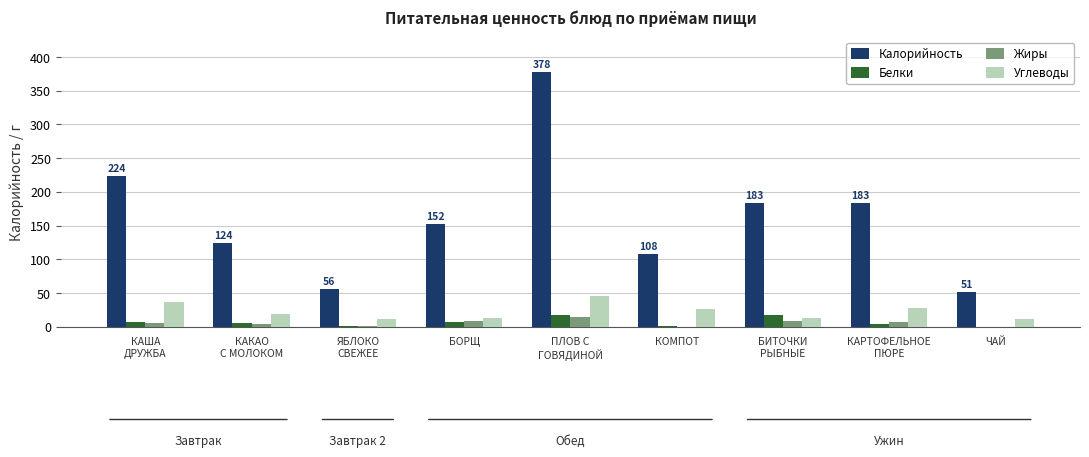

What is the highest value of the Белки series?

17